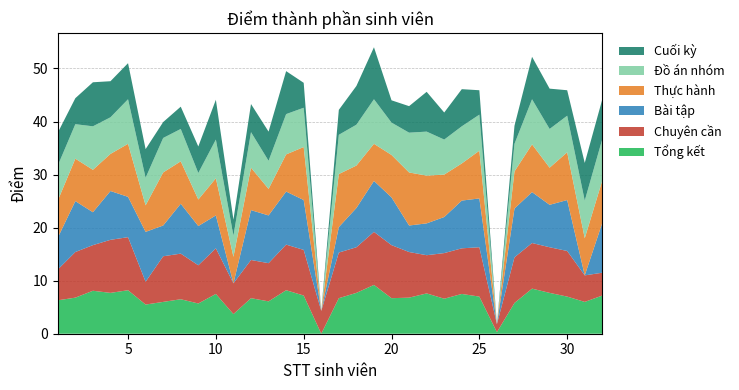

Reading left to right, what are all the values shown in this chart?

Tổng kết: 6.3	6.8	8.1	7.7	8.2	5.5	6.0	6.5	5.7	7.5	3.7	6.7	6.1	8.2	7.2	0.0	6.7	7.7	9.2	6.7	6.8	7.6	6.6	7.5	7.0	0.3	5.8	8.5	7.7	7.0	6.0	7.2
Chuyên cần: 5.8	8.6	8.6	10.0	10.0	4.3	8.6	8.6	7.2	8.6	5.8	7.2	7.2	8.6	8.6	4.3	8.6	8.6	10.0	10.0	8.6	7.2	8.6	8.6	9.3	1.5	8.6	8.6	8.6	8.6	5.0	4.3
Bài tập: 6.0	9.6	6.2	9.2	7.6	9.4	5.8	9.4	7.4	6.2	0.0	9.4	9.0	10.0	9.4	0.0	4.8	7.4	9.6	9.0	5.0	6.0	6.8	9.0	9.2	0.0	9.2	9.6	8.0	9.6	0.0	9.4
Thực hành: 7.0	8.0	8.0	7.0	10.0	5.0	10.0	8.0	5.0	7.0	5.0	8.0	5.0	7.0	10.0	0.0	10.0	8.0	7.0	8.0	10.0	9.0	8.0	7.0	9.0	0.0	7.0	9.0	7.0	9.0	7.0	8.0
Đồ án nhóm: 6.6	6.5	8.2	6.9	8.4	5.2	6.5	6.1	5.0	7.3	4.0	6.7	5.3	7.6	7.4	0.0	7.4	7.7	8.4	6.1	7.5	8.3	6.6	7.0	6.8	0.0	5.2	8.5	7.3	6.9	7.1	7.8
Cuối kỳ: 6.2	4.9	8.3	6.8	6.8	5.4	3.0	4.2	5.0	7.5	3.0	5.3	5.5	8.1	4.7	0.0	4.7	7.3	9.8	4.2	5.0	7.5	5.1	7.0	4.6	0.0	3.4	8.0	7.6	4.8	7.1	7.5